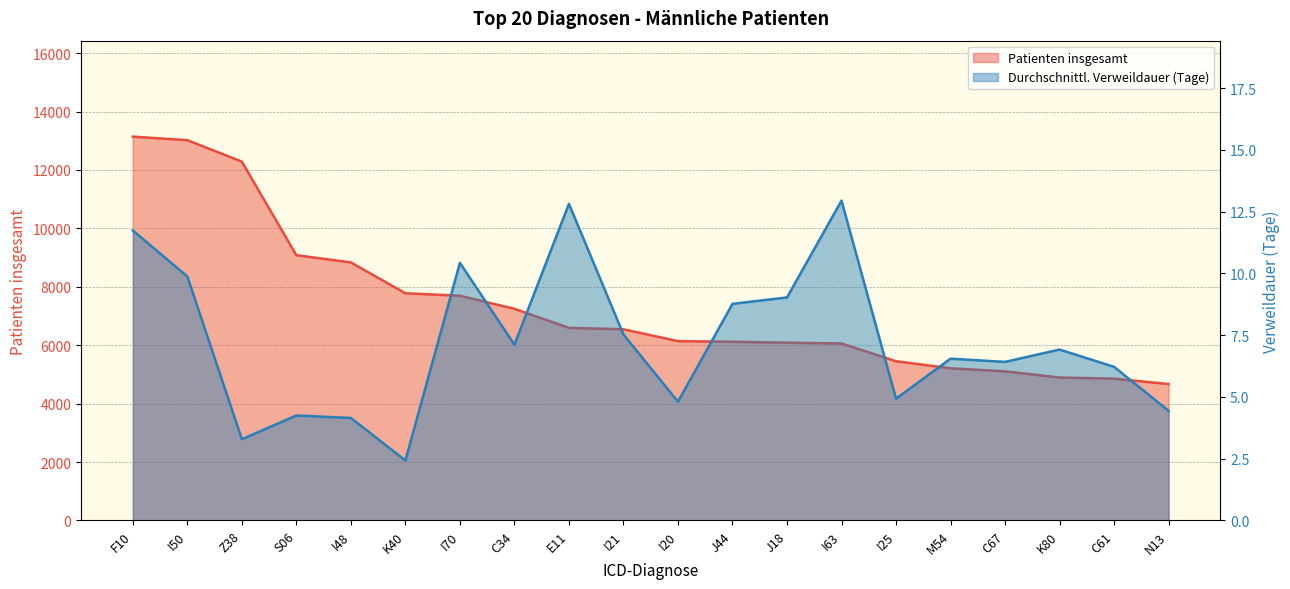

Where is Durchschnittliche Verweildauer nearest to the value 7?

K80